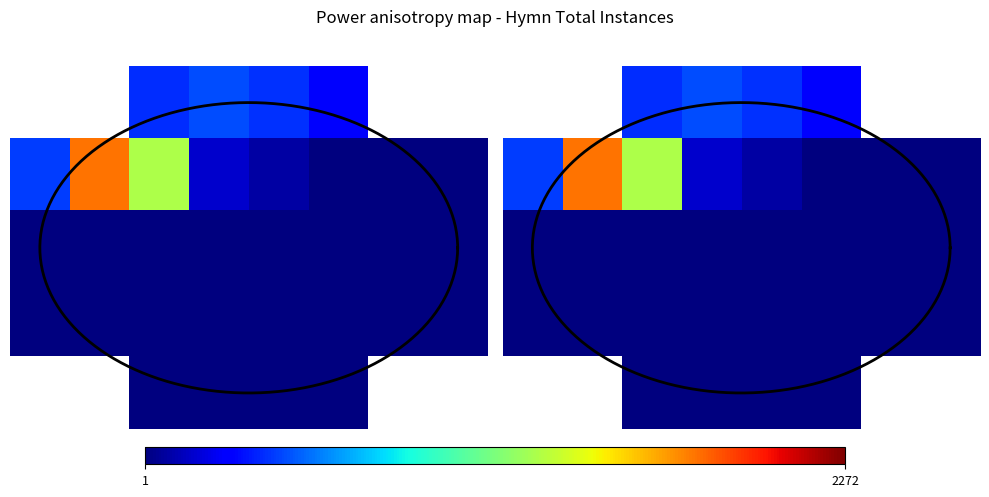

The 4 series shows 1.4 at 3. True or false?

False